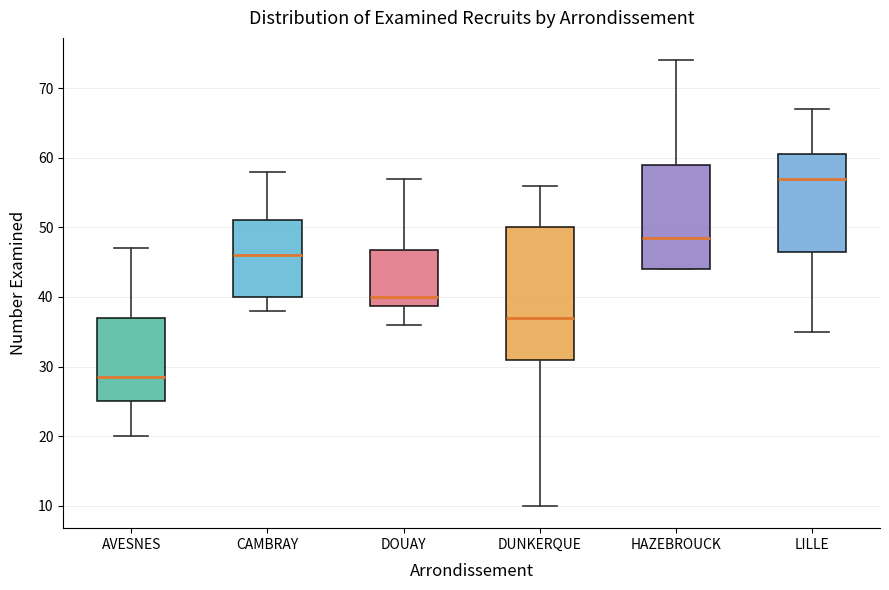

Comparing the boxes themselves (not the whiskers), which one is the tallest?

DUNKERQUE